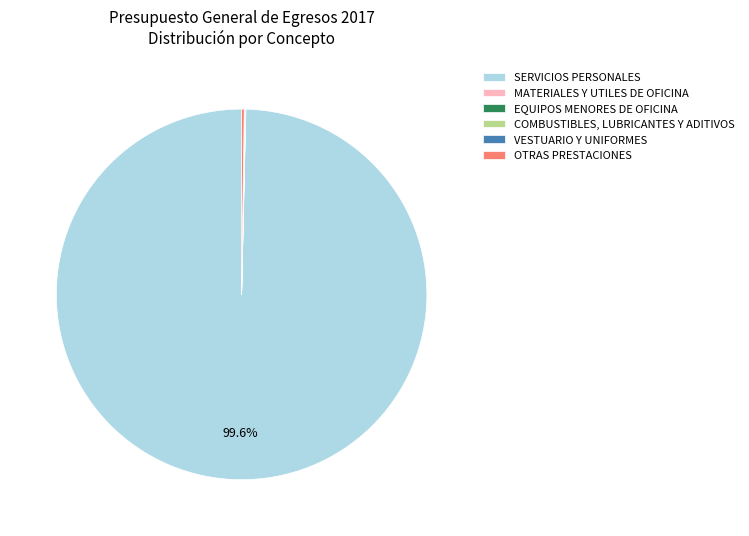

Is there any slice that represents more than half of the pie?

Yes